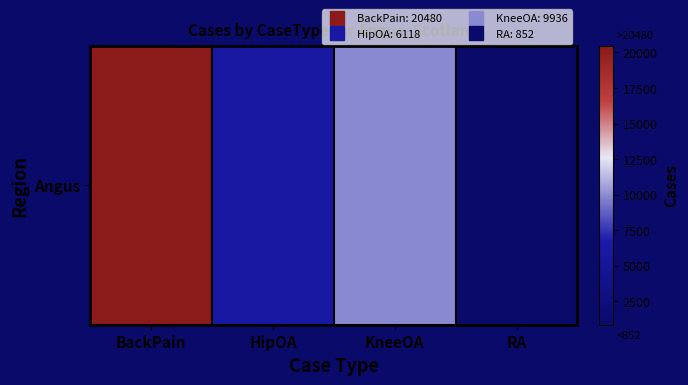

Reading left to right, extract all data points from this chart.

20480	6118	9936	852